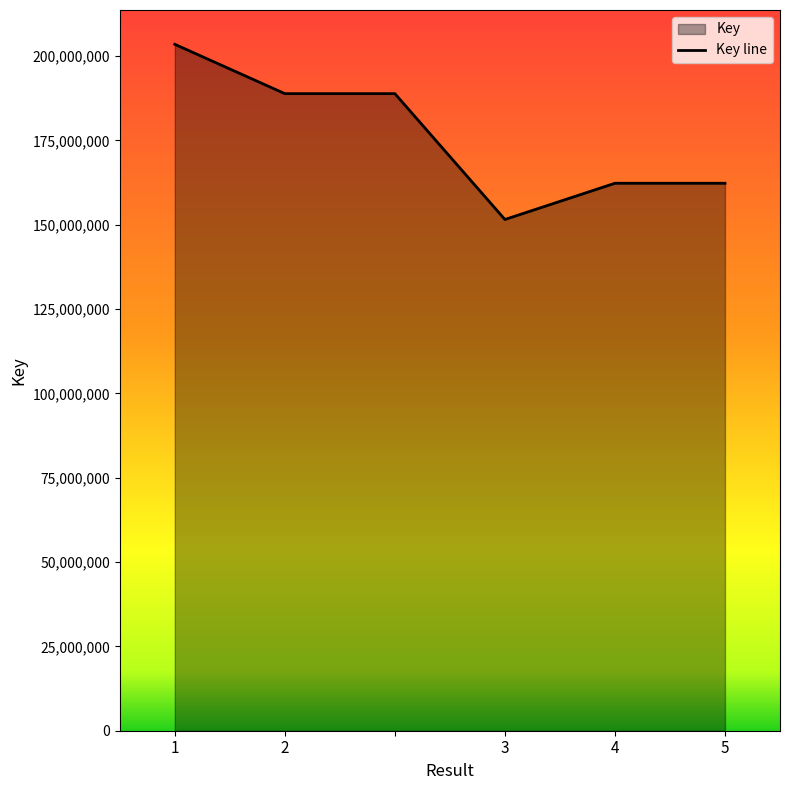

List the labels in order of value, largest first.

1, 2, , 4, 5, 3